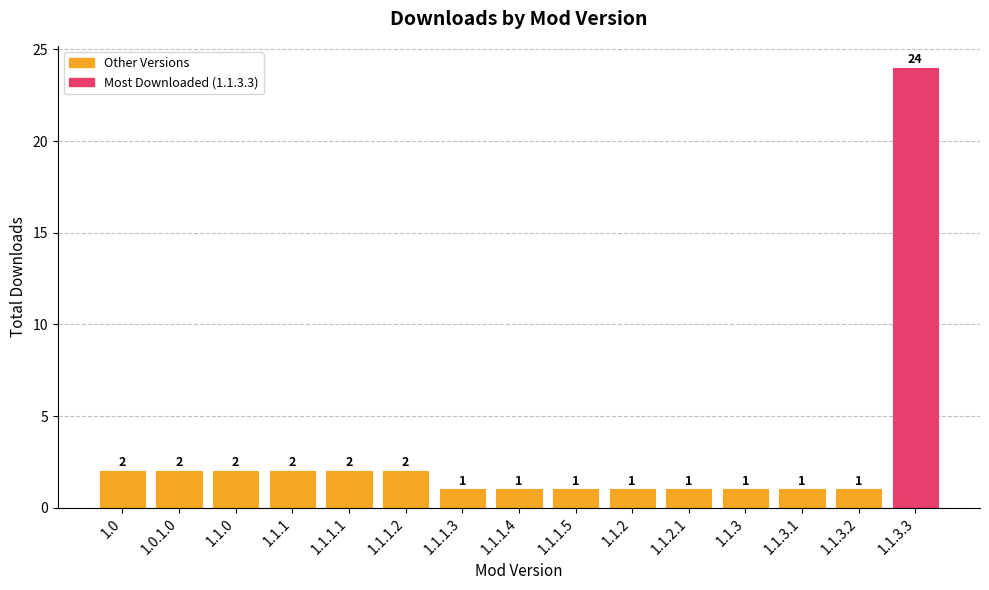

Does the chart contain stacked bars?

No